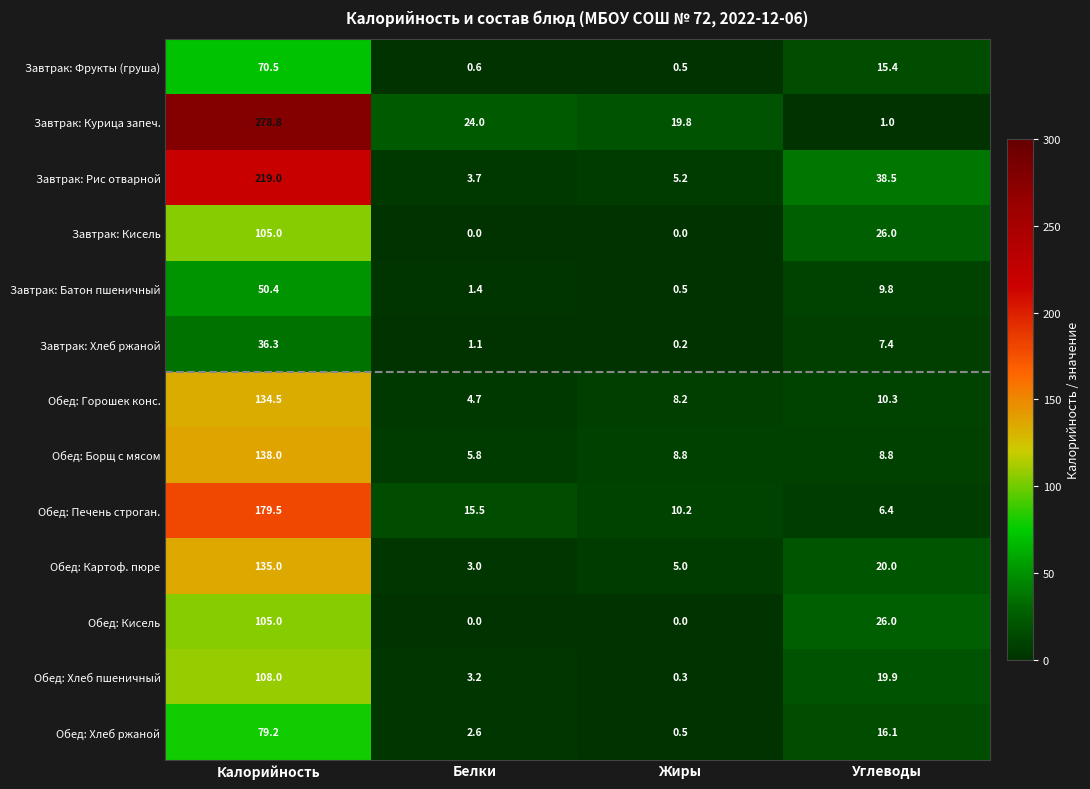

Read the Обед: Борщ с мясом value at Калорийность.

138.0